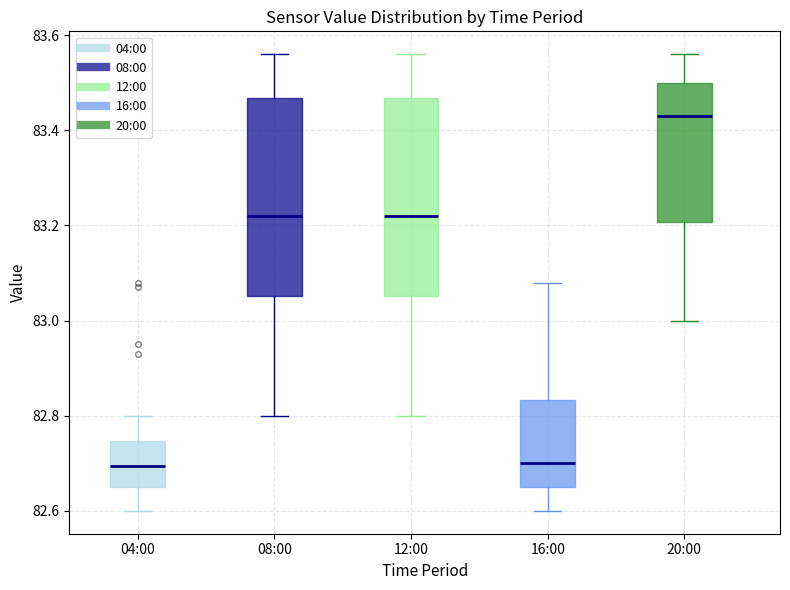

Reading left to right, read every box against the y-axis: the position of its median line, the range the box covers, and the ends of its whiskers. The values are not printed on the chart, so give them approximately, as read against the axis.

04:00: median 82.70, box 82.66 to 82.74, whiskers 82.60 to 82.80
08:00: median 83.22, box 83.06 to 83.46, whiskers 82.80 to 83.56
12:00: median 83.22, box 83.06 to 83.46, whiskers 82.80 to 83.56
16:00: median 82.70, box 82.66 to 82.84, whiskers 82.60 to 83.08
20:00: median 83.44, box 83.20 to 83.50, whiskers 83.00 to 83.56